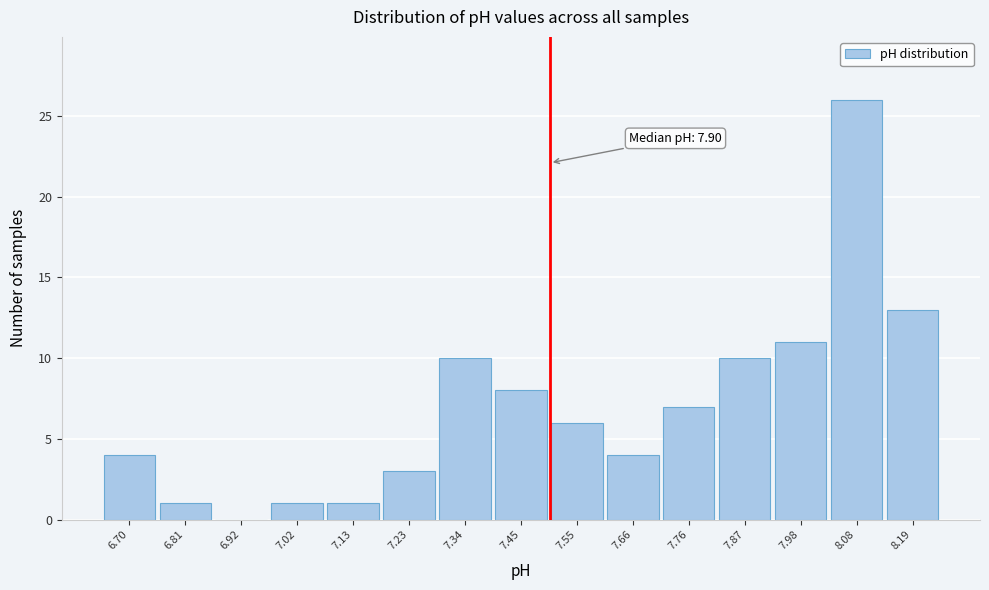

Which range on the x-axis has the tallest bar?

8.028 to 8.134